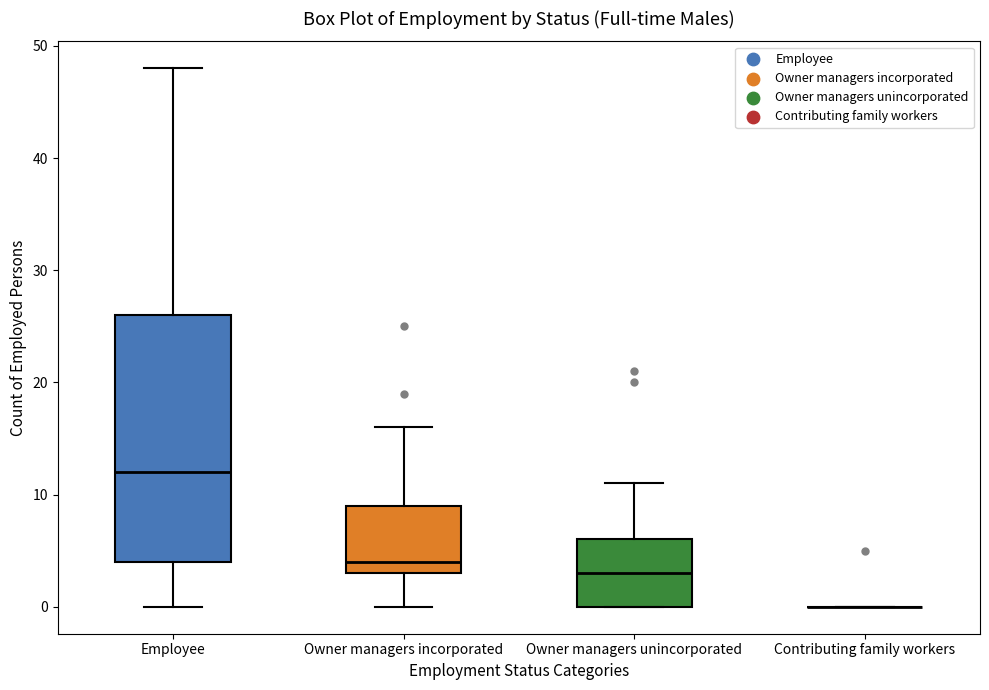

Reading left to right, transcribe this box plot: for each box, give where its median line is, the range the box spans, and where its two whiskers end, as read against the y-axis. The values are not printed on the chart, so give them approximately, as read against the axis.

Employee: median 12, box 4 to 26, whiskers 0 to 48
Owner managers incorporated: median 4, box 3 to 9, whiskers 0 to 16
Owner managers unincorporated: median 3, box 0 to 6, whiskers 0 to 11
Contributing family workers: box collapsed to a line at 0, whiskers 0 to 0